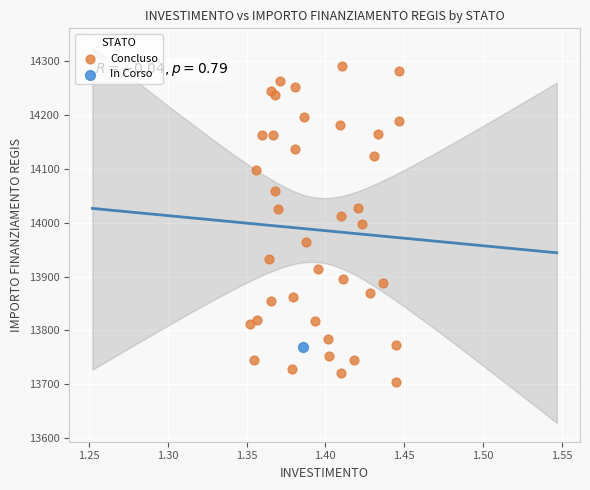

What are all the series names shown in the legend?

Concluso, In Corso